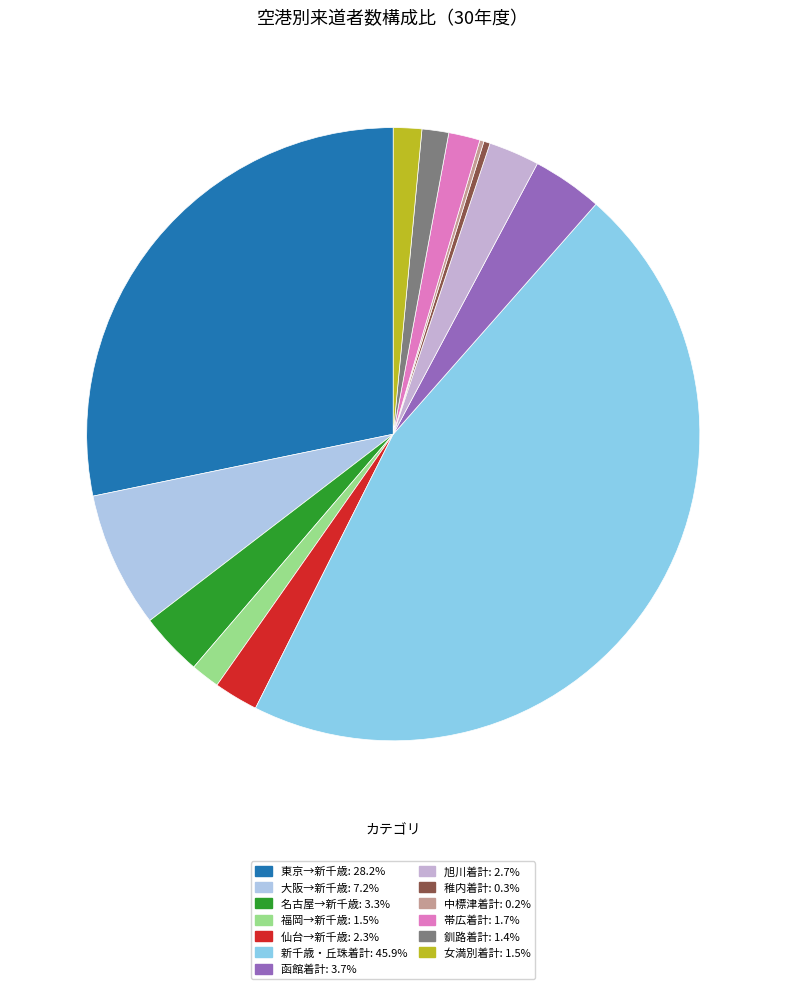

Which slice is the largest?

新千歳・丘珠着計